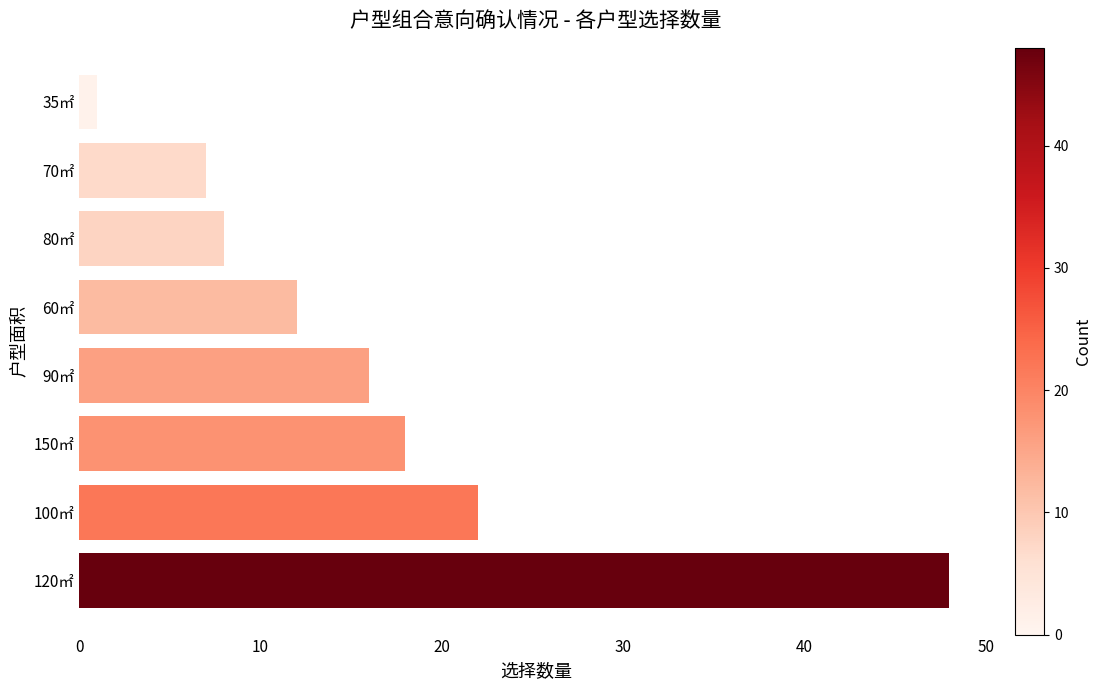

Rank the categories by value from lowest to highest.

35㎡, 70㎡, 80㎡, 60㎡, 90㎡, 150㎡, 100㎡, 120㎡